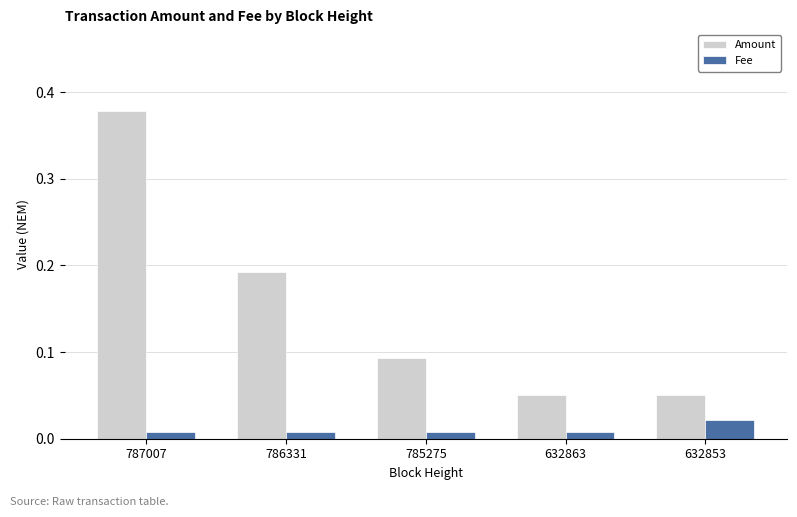

Which label corresponds to the largest value in the chart?

787007